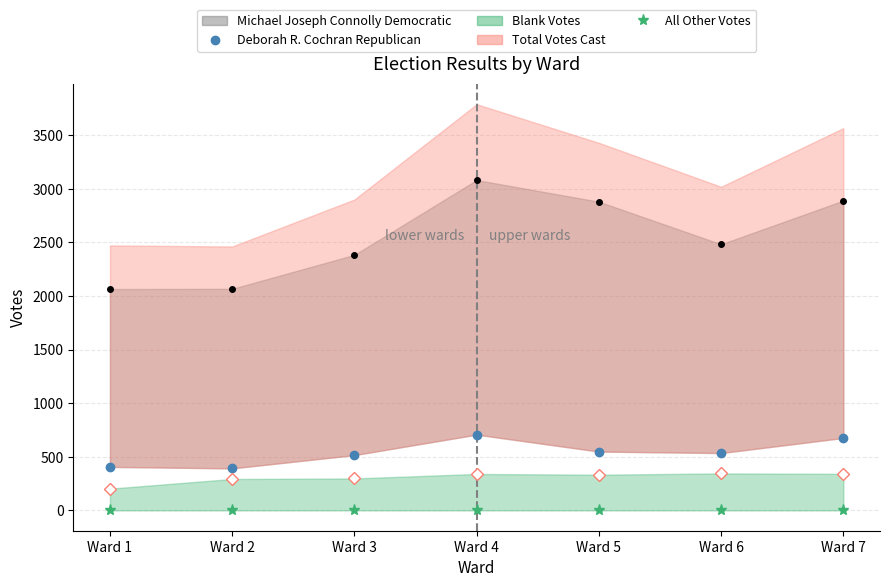

At how many categories does at least one series exceed 232?

7